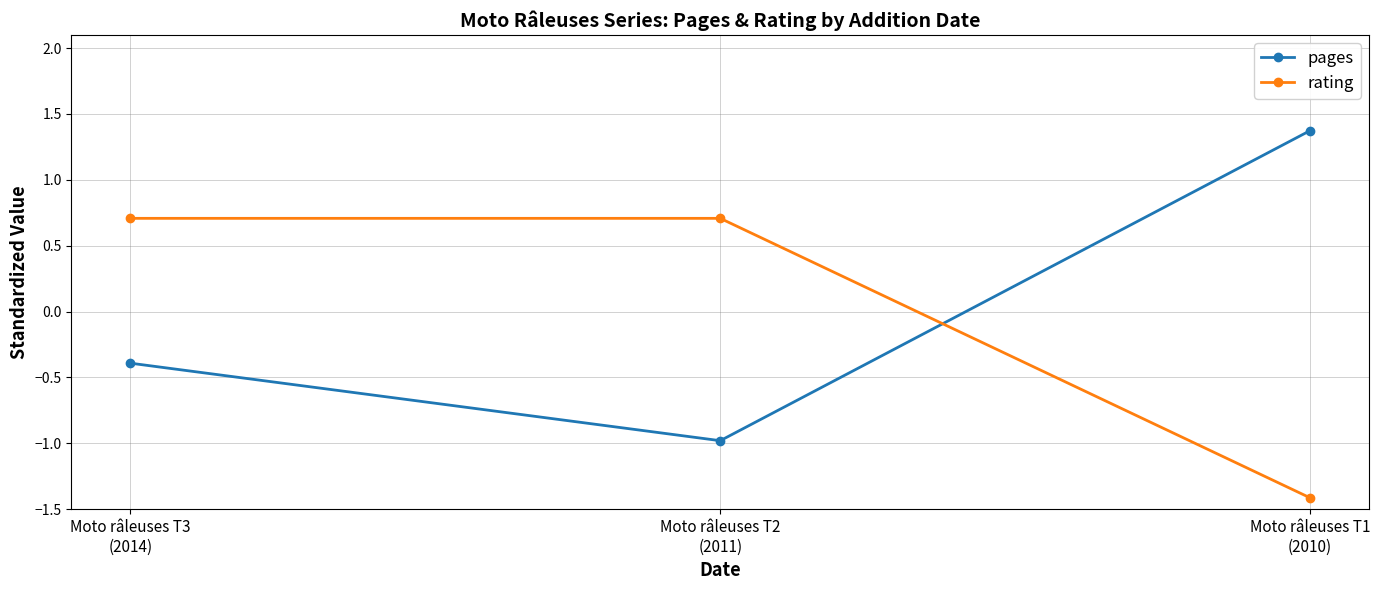

What is the greatest value displayed?

1.4